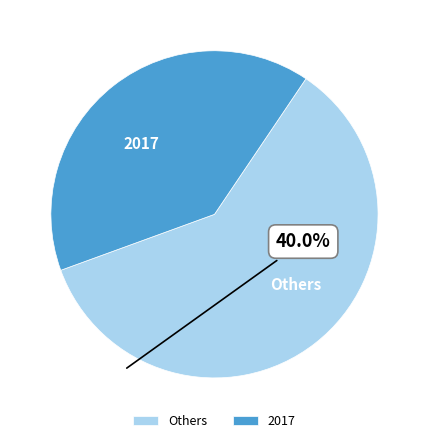

How many slices are in this pie chart?

2